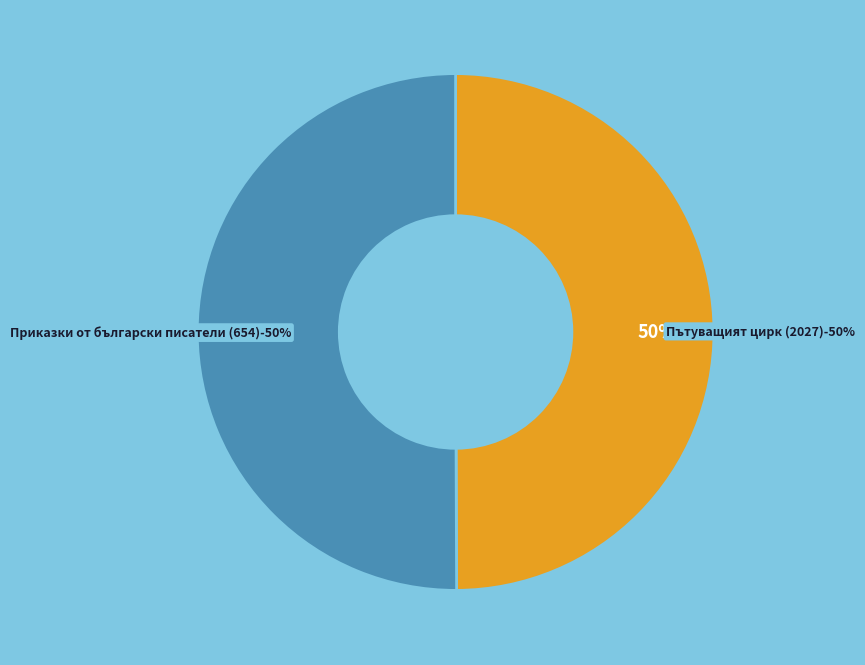

What is the smallest slice in the pie chart?

Пътуващият цирк (2027)